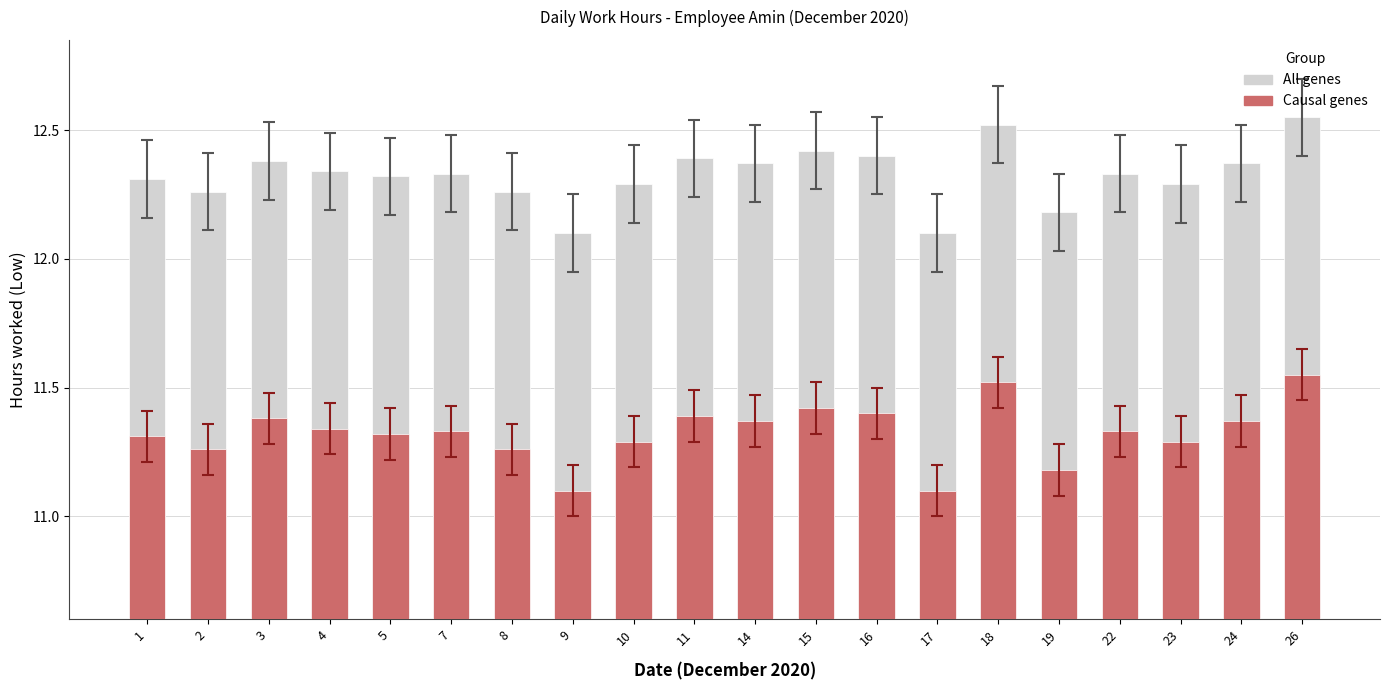

What is the greatest value displayed?

12.6